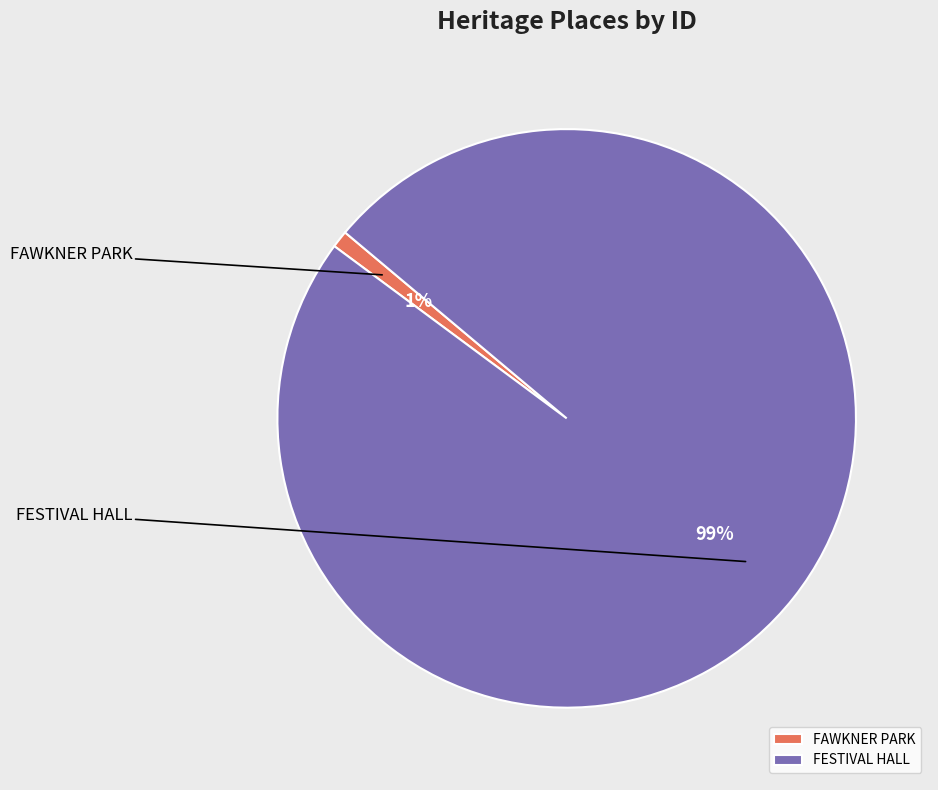

What is the smallest slice in the pie chart?

FAWKNER PARK